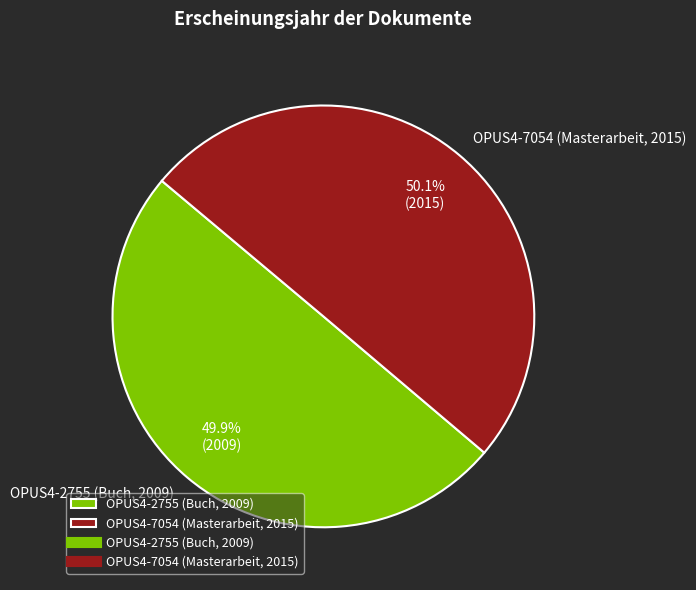

Is there any slice that represents more than half of the pie?

Yes